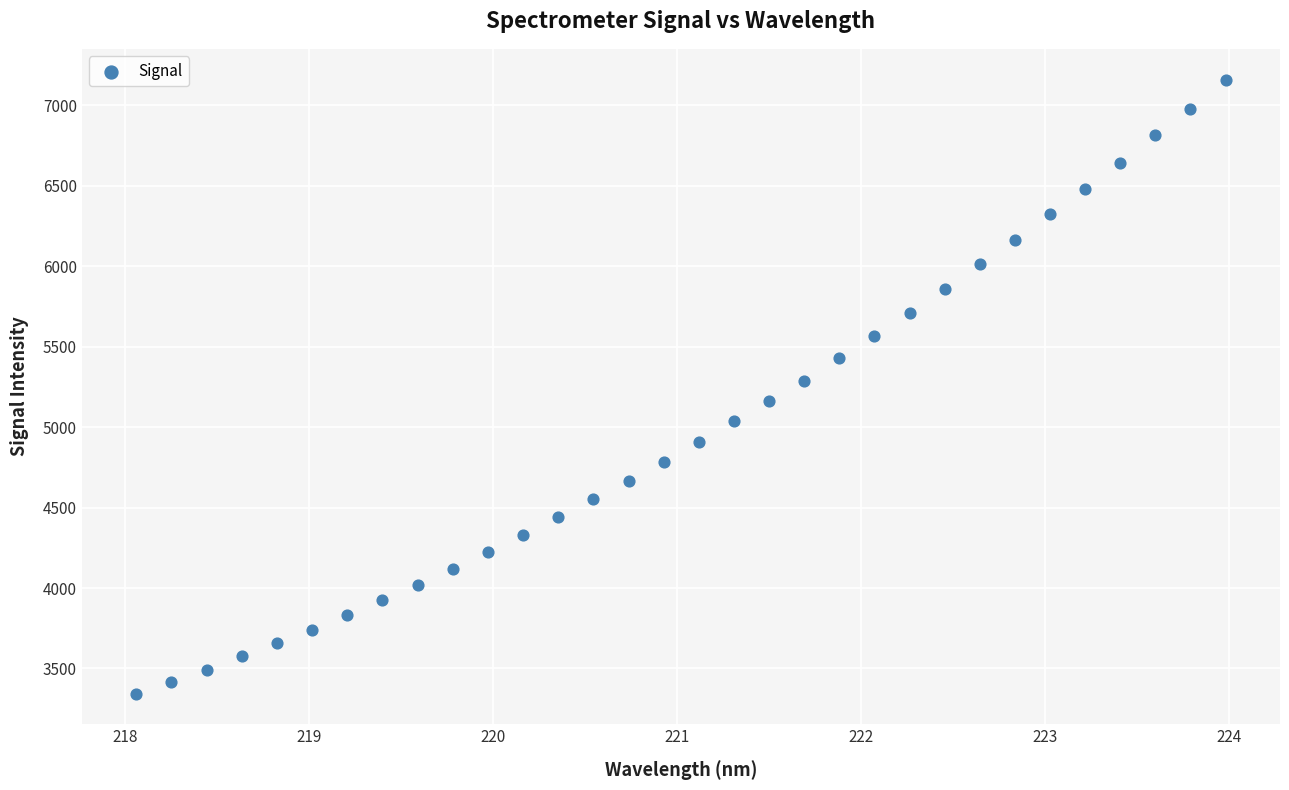

What is the range of X values (max minus min)?

5.9